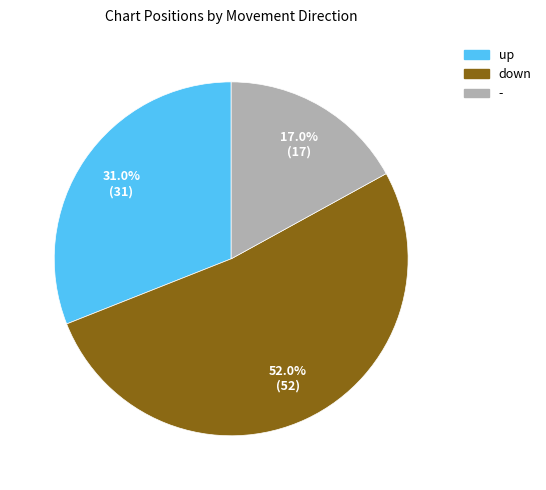

Between up and -, which is larger?

up